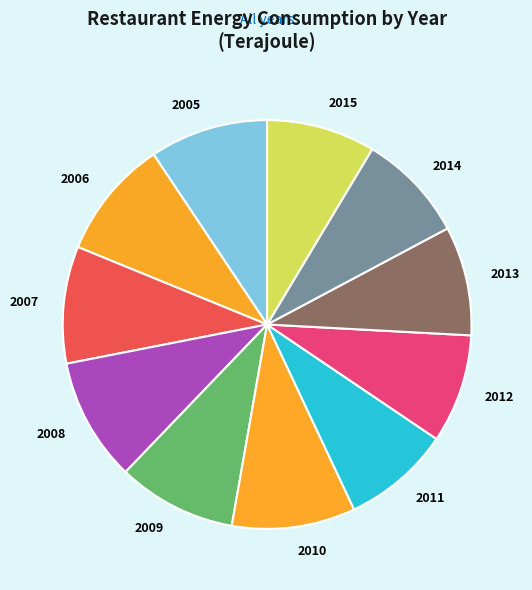

Is there any slice that represents more than half of the pie?

No